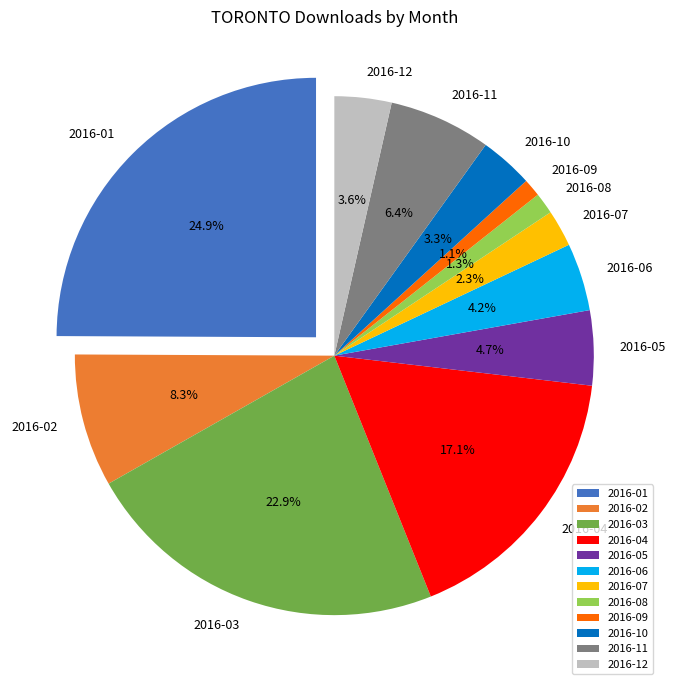

Rank the categories by value from lowest to highest.

2016-09, 2016-08, 2016-07, 2016-10, 2016-12, 2016-06, 2016-05, 2016-11, 2016-02, 2016-04, 2016-03, 2016-01